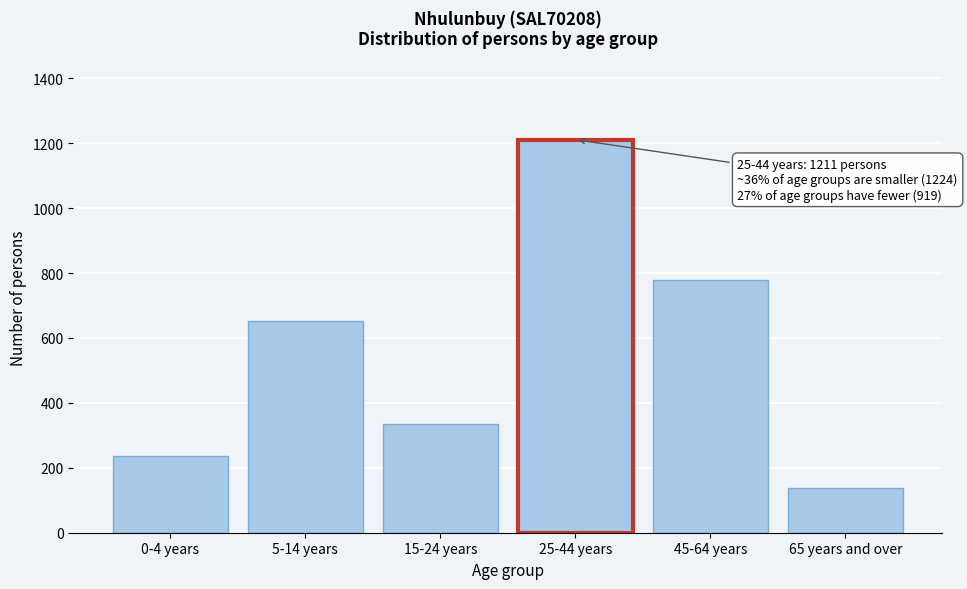

Reading left to right, extract all data points from this chart.

0-4 years=237	5-14 years=653	15-24 years=334	25-44 years=1211	45-64 years=780	65 years and over=139